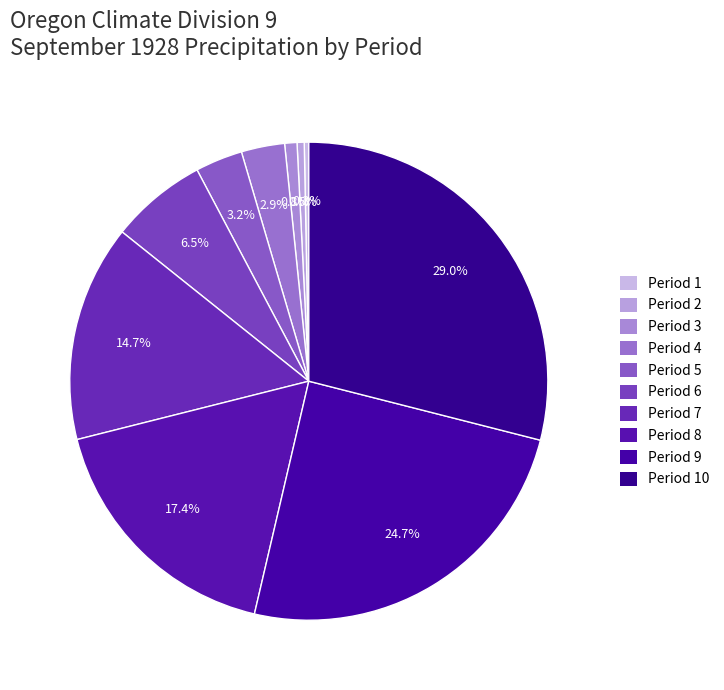

To the nearest percent, what is the average slice percentage?

10%